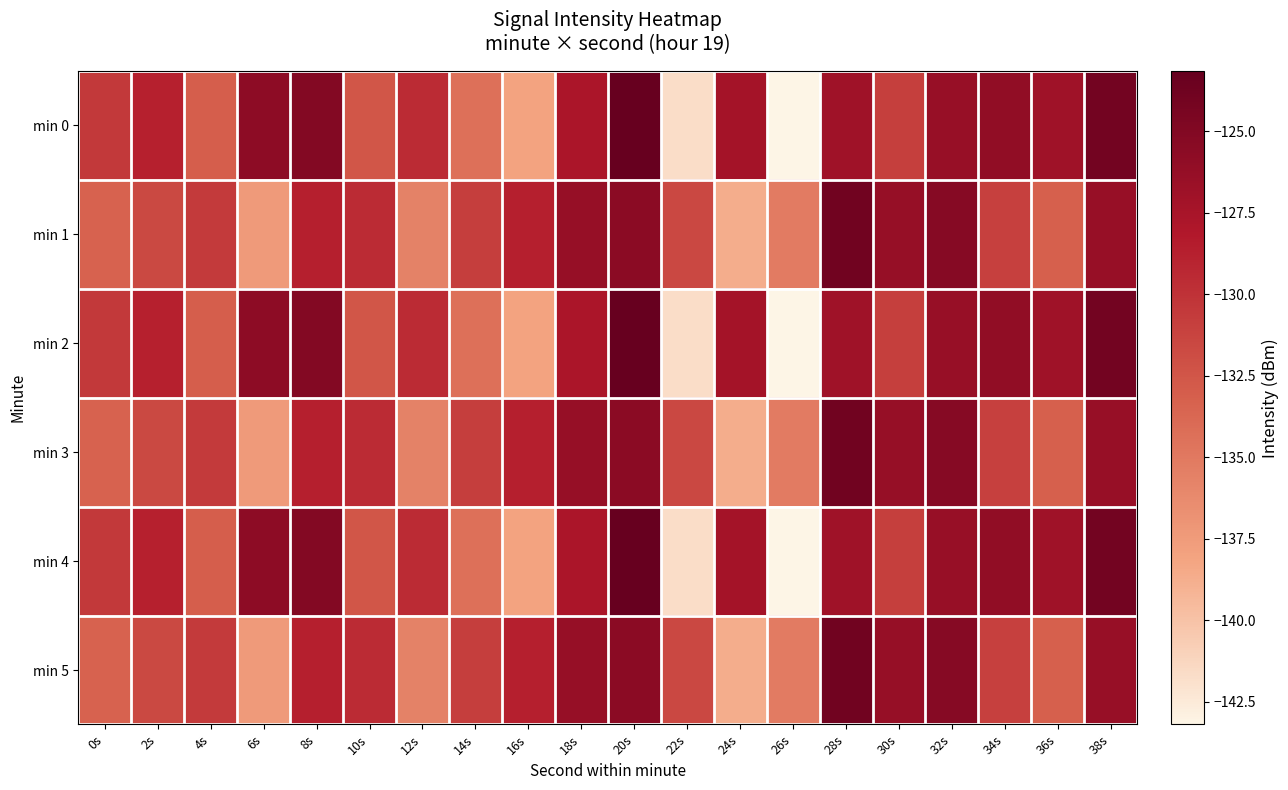

At 10s, list the series in order from largest to smallest.

min 1, min 3, min 5, min 0, min 2, min 4